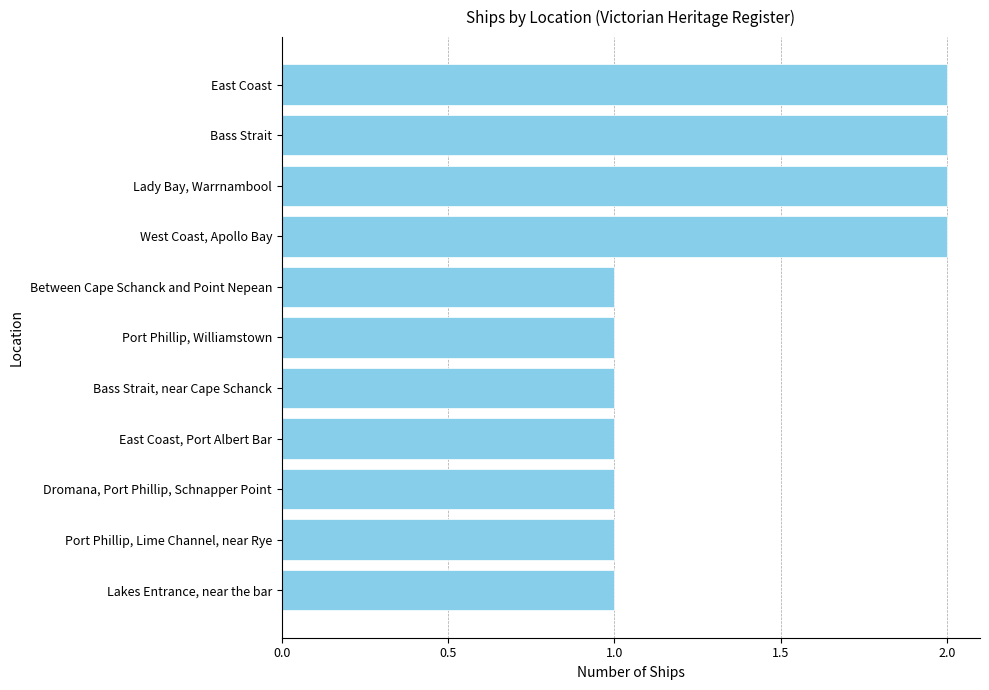

The chart shows a value of 2 at Lady Bay, Warrnambool. True or false?

True